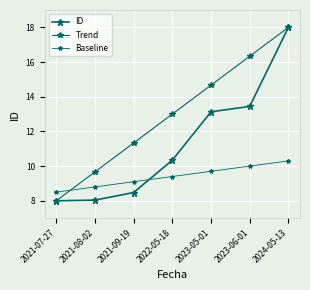

At which category is the sum across all series the highest?

2024-05-13